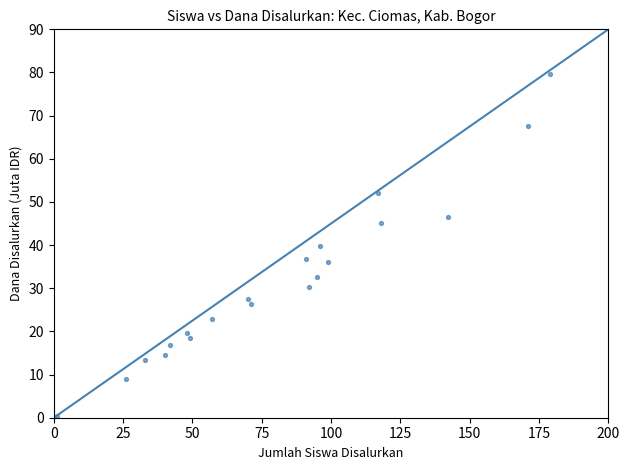

What is the range of X values (max minus min)?

178.0